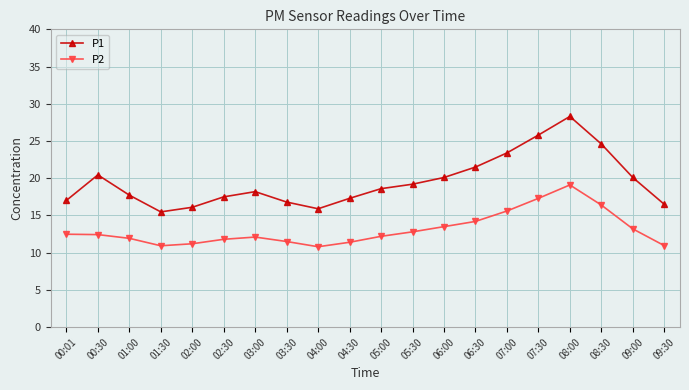

True or false: P1 has a value of 5.6 at 00:01.

False